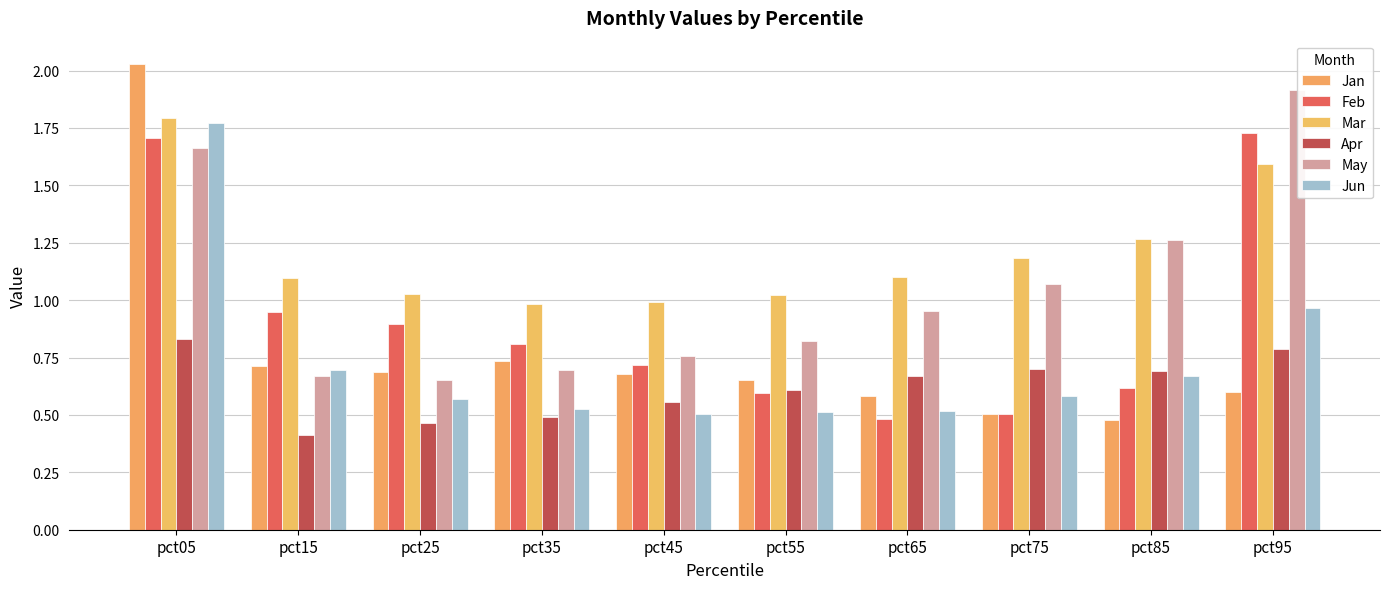

What is the smallest value displayed?

0.4